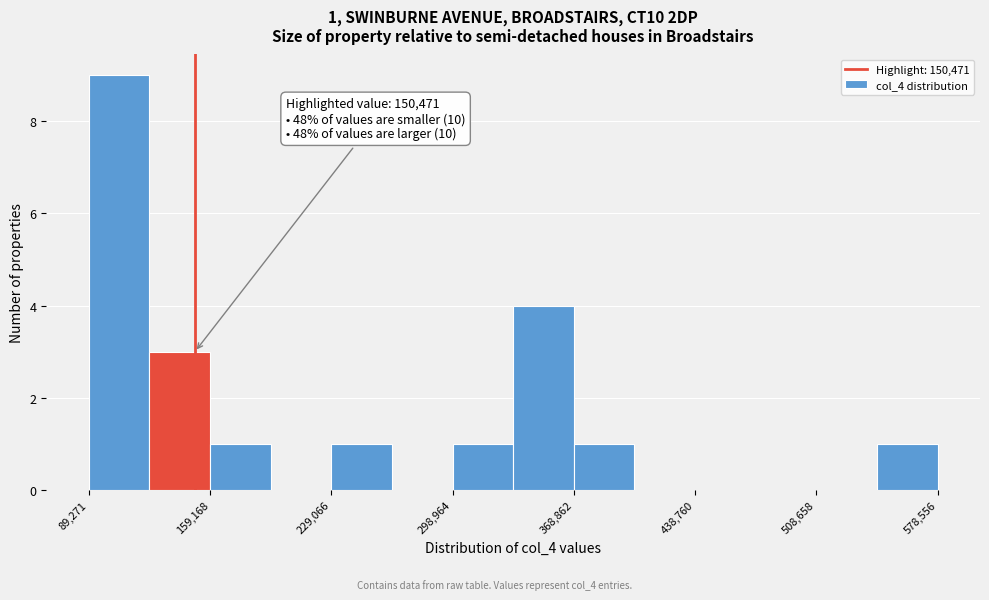

Around what value on the x-axis is the tallest bar? Give the approximate position of its centre, as read against the axis.

110000